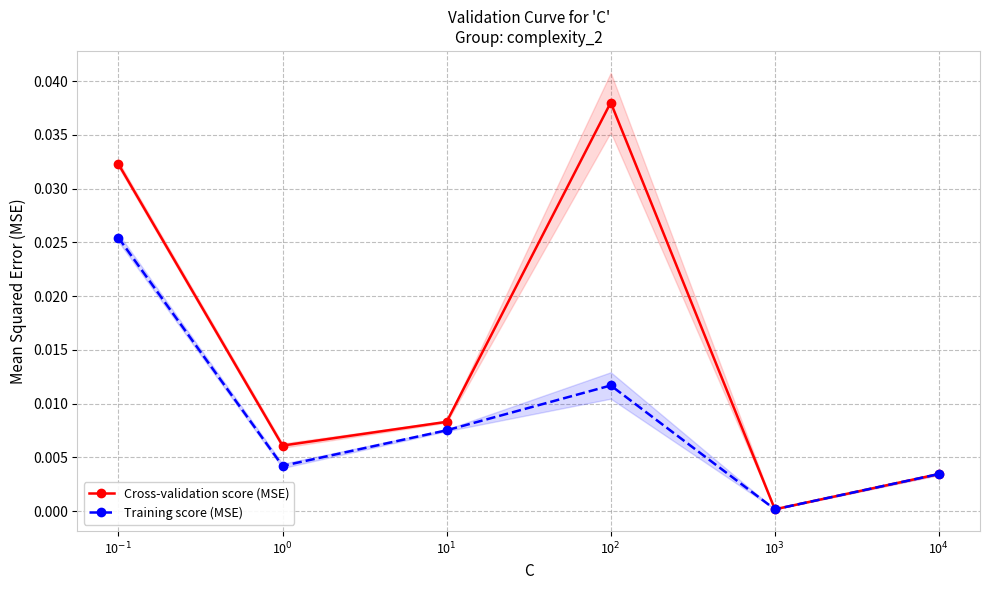

What position from the left is 10$^3$?

5